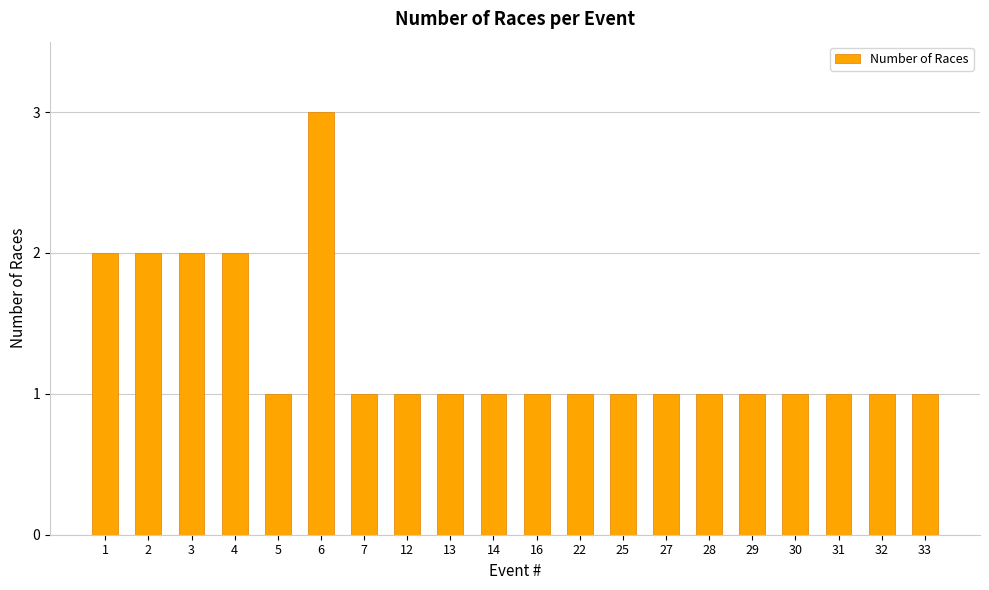

What is the value of the 17th bar from the left?

1